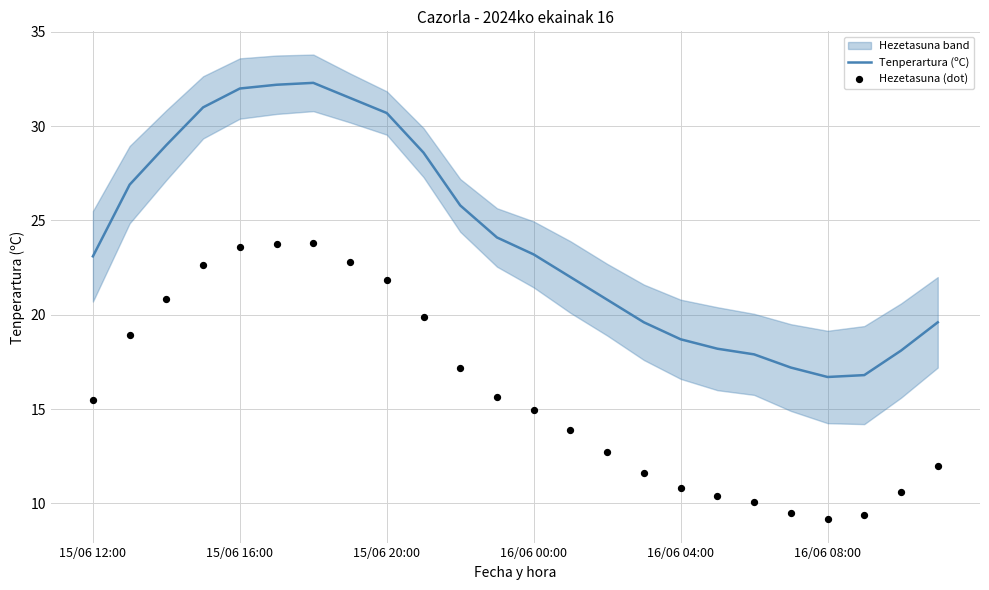

Which series has the widest spread of Y values?

Tenperartura (ºC)